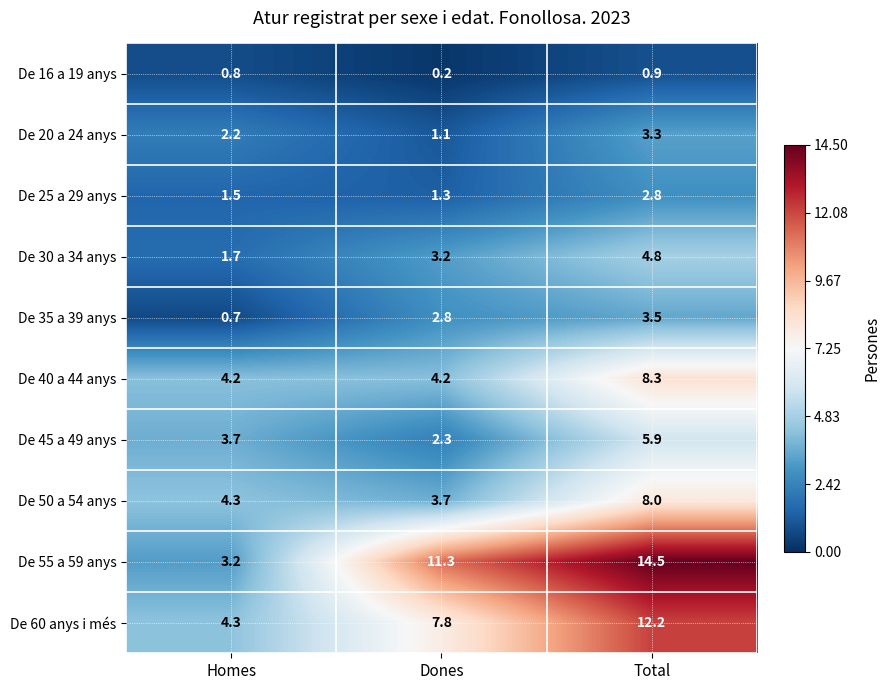

At which label is De 35 a 39 anys closest to 2?

Dones